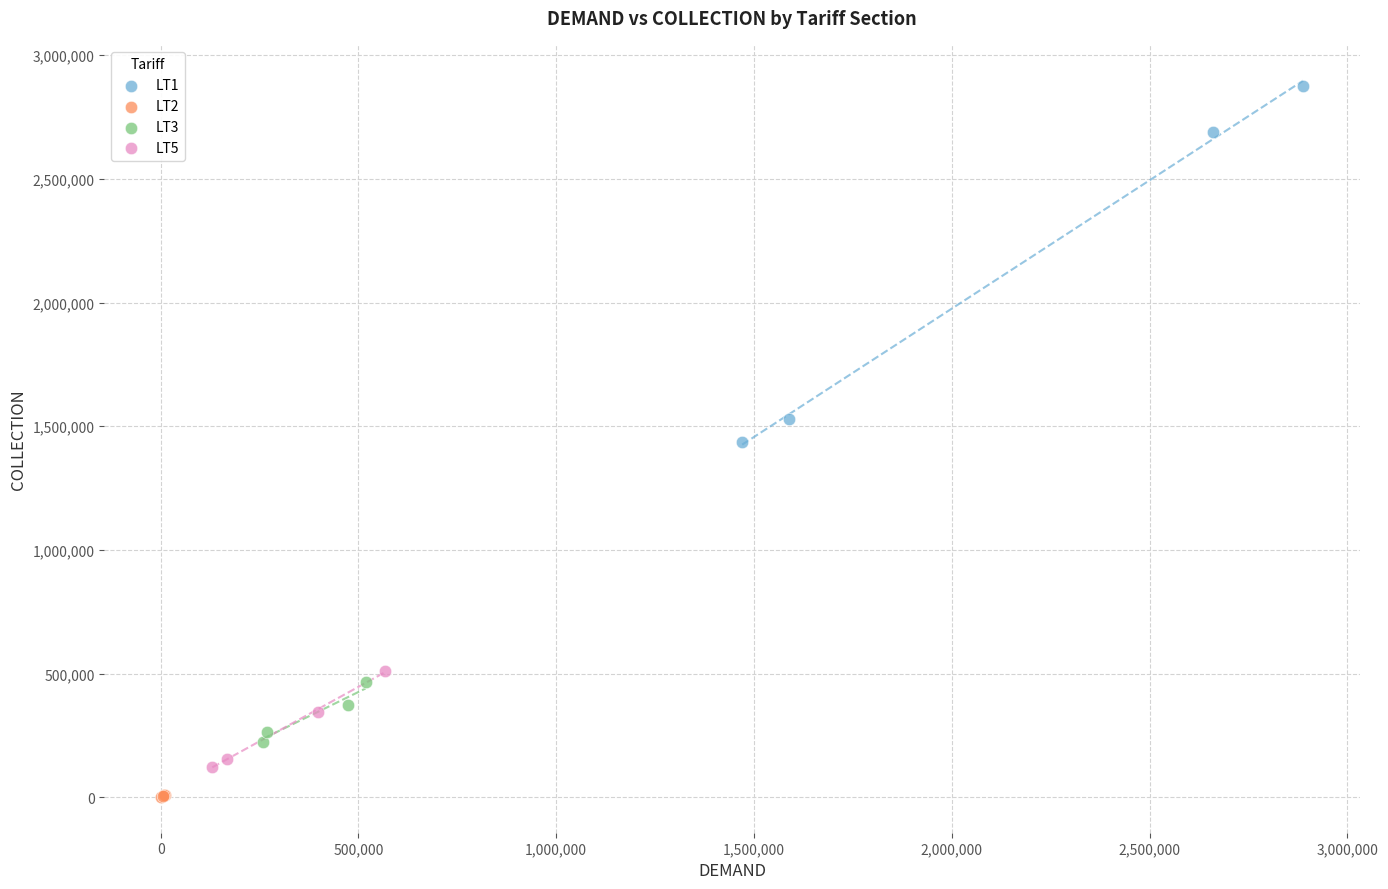

What are all the series names shown in the legend?

LT1, LT2, LT3, LT5